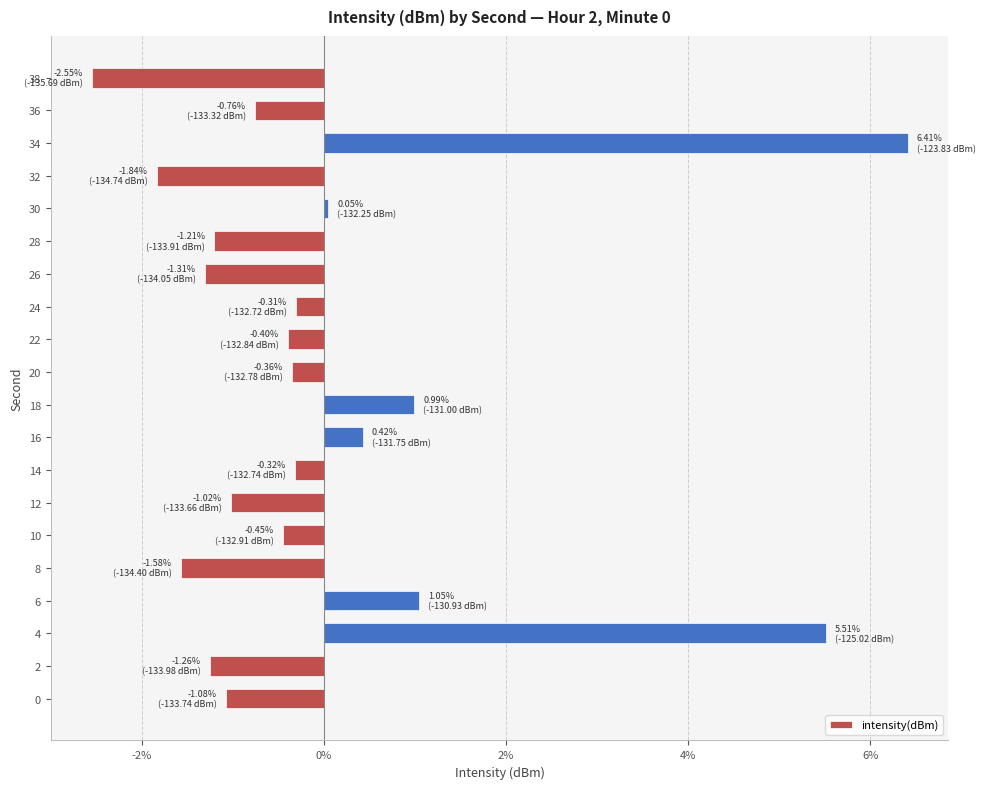

How many values are above zero?

6